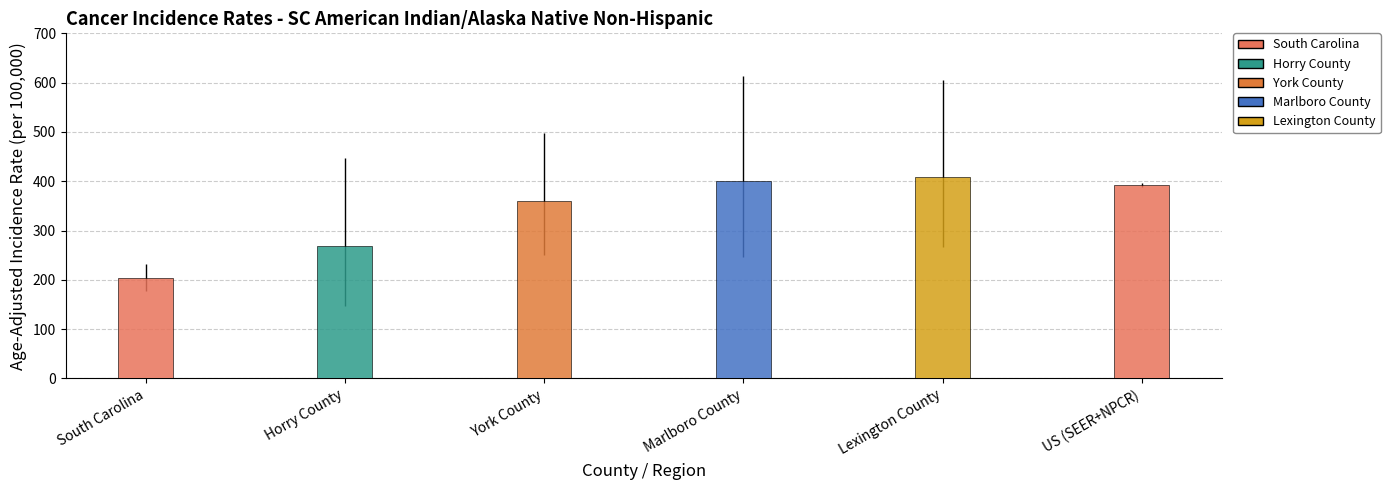

The value at York County is 359.2. True or false?

True